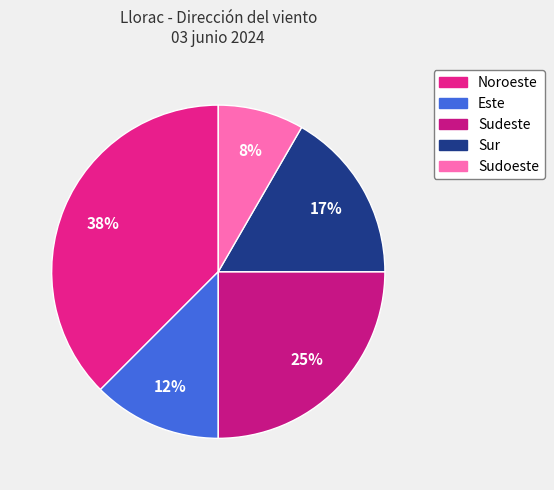

Do Noroeste and Sur together represent more than half of the pie?

Yes